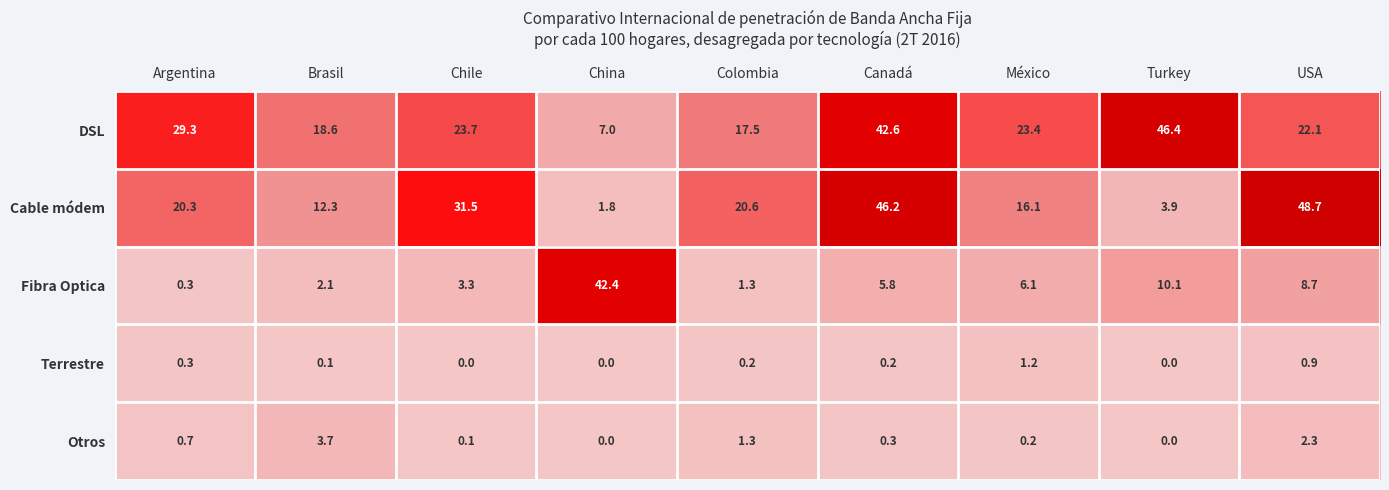

Which series changed the most between Argentina and USA?

Cable módem